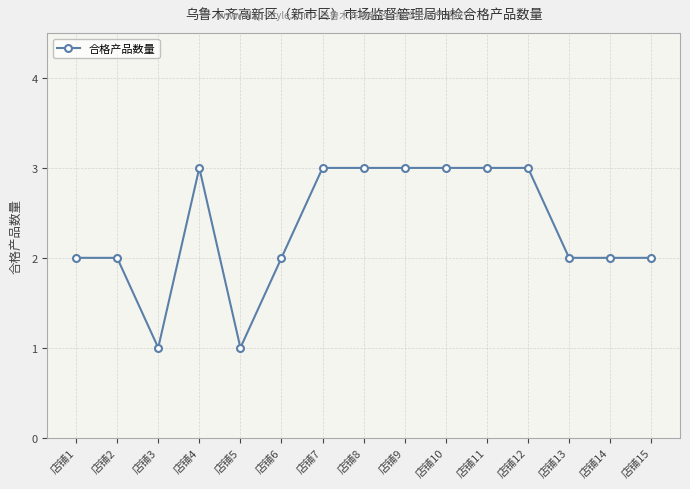

What is the ratio of the value at 店铺10 to the value at 店铺11?

1.0